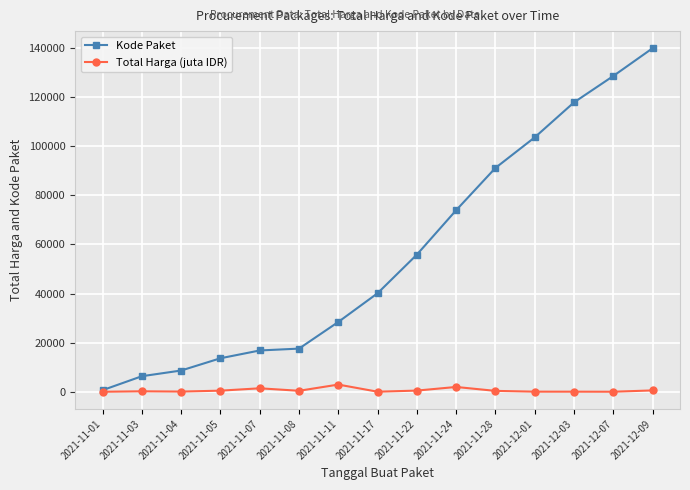

Which category has the highest value across all series?

2021-12-09